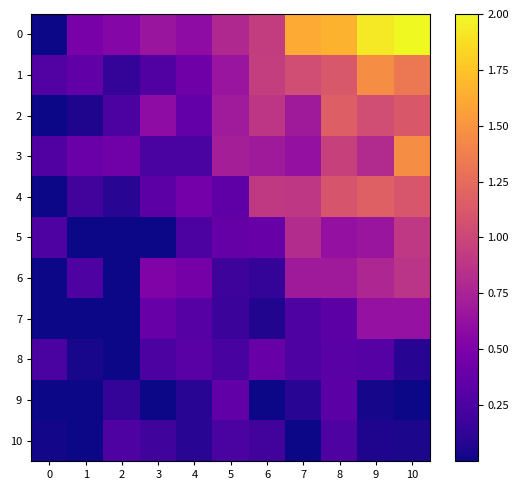

Reading left to right, transcribe all the data shown in this chart.

0: 0=0.0	1=0.5	2=0.5	3=0.7	4=0.6	5=0.8	6=0.9	7=1.6	8=1.7	9=1.9	10=2.0
1: 0=0.3	1=0.4	2=0.1	3=0.3	4=0.4	5=0.7	6=0.9	7=1.0	8=1.1	9=1.5	10=1.3
2: 0=0.0	1=0.1	2=0.3	3=0.6	4=0.4	5=0.7	6=0.9	7=0.7	8=1.2	9=1.0	10=1.1
3: 0=0.3	1=0.4	2=0.4	3=0.2	4=0.2	5=0.7	6=0.7	7=0.6	8=1.0	9=0.8	10=1.5
4: 0=0.0	1=0.2	2=0.1	3=0.3	4=0.5	5=0.3	6=0.9	7=0.9	8=1.1	9=1.2	10=1.1
5: 0=0.3	1=0.0	2=0.0	3=0.0	4=0.3	5=0.4	6=0.4	7=0.8	8=0.6	9=0.7	10=0.9
6: 0=0.0	1=0.3	2=0.0	3=0.5	4=0.5	5=0.2	6=0.1	7=0.7	8=0.7	9=0.8	10=0.9
7: 0=0.0	1=0.0	2=0.0	3=0.4	4=0.3	5=0.2	6=0.1	7=0.3	8=0.3	9=0.6	10=0.6
8: 0=0.2	1=0.0	2=0.0	3=0.3	4=0.3	5=0.2	6=0.4	7=0.3	8=0.3	9=0.3	10=0.1
9: 0=0.0	1=0.0	2=0.1	3=0.0	4=0.1	5=0.4	6=0.0	7=0.1	8=0.3	9=0.0	10=0.0
10: 0=0.0	1=0.0	2=0.3	3=0.2	4=0.1	5=0.2	6=0.2	7=0.0	8=0.3	9=0.1	10=0.0